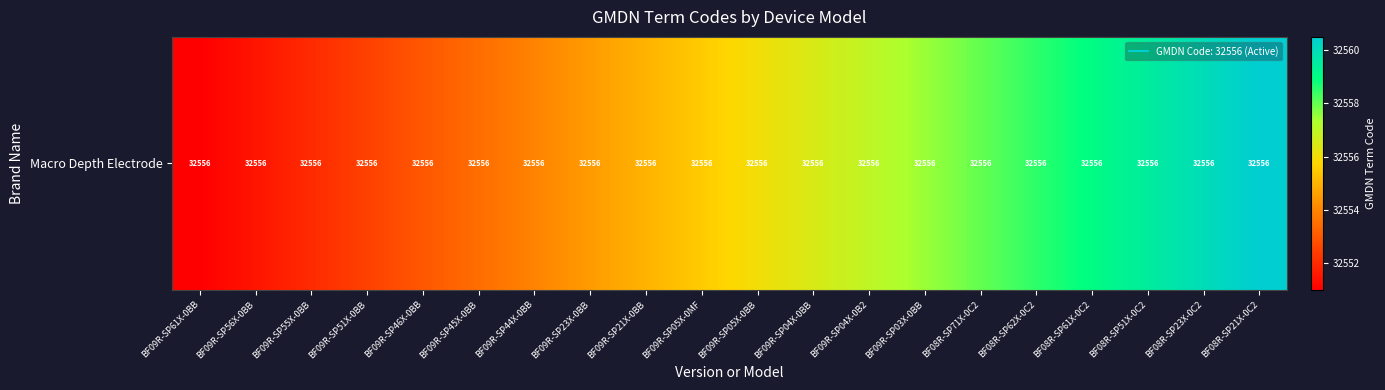

Rank the categories by value from highest to lowest.

BF08R-SP21X-0C2, BF08R-SP23X-0C2, BF08R-SP51X-0C2, BF08R-SP61X-0C2, BF08R-SP62X-0C2, BF08R-SP71X-0C2, BF09R-SP03X-0BB, BF09R-SP04X-0B2, BF09R-SP04X-0BB, BF09R-SP05X-0BB, BF09R-SP05X-0MF, BF09R-SP21X-0BB, BF09R-SP23X-0BB, BF09R-SP44X-0BB, BF09R-SP45X-0BB, BF09R-SP46X-0BB, BF09R-SP51X-0BB, BF09R-SP55X-0BB, BF09R-SP56X-0BB, BF09R-SP61X-0BB